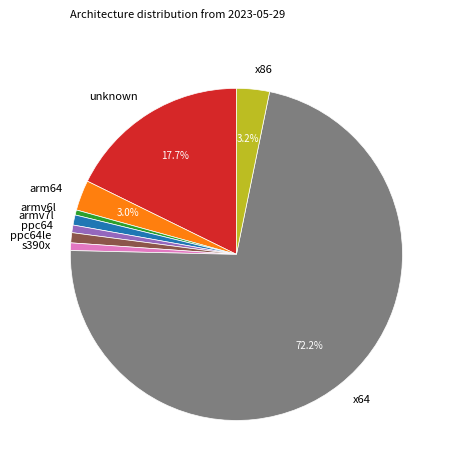

Count the number of slices in the pie.

9